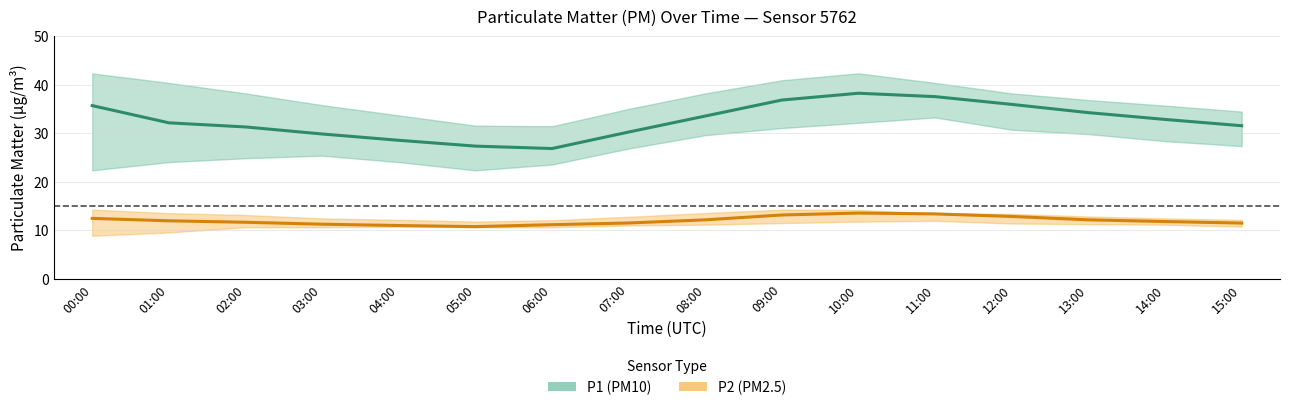

True or false: P1 (PM10) mean and P2 (PM2.5) mean intersect in this chart.

False